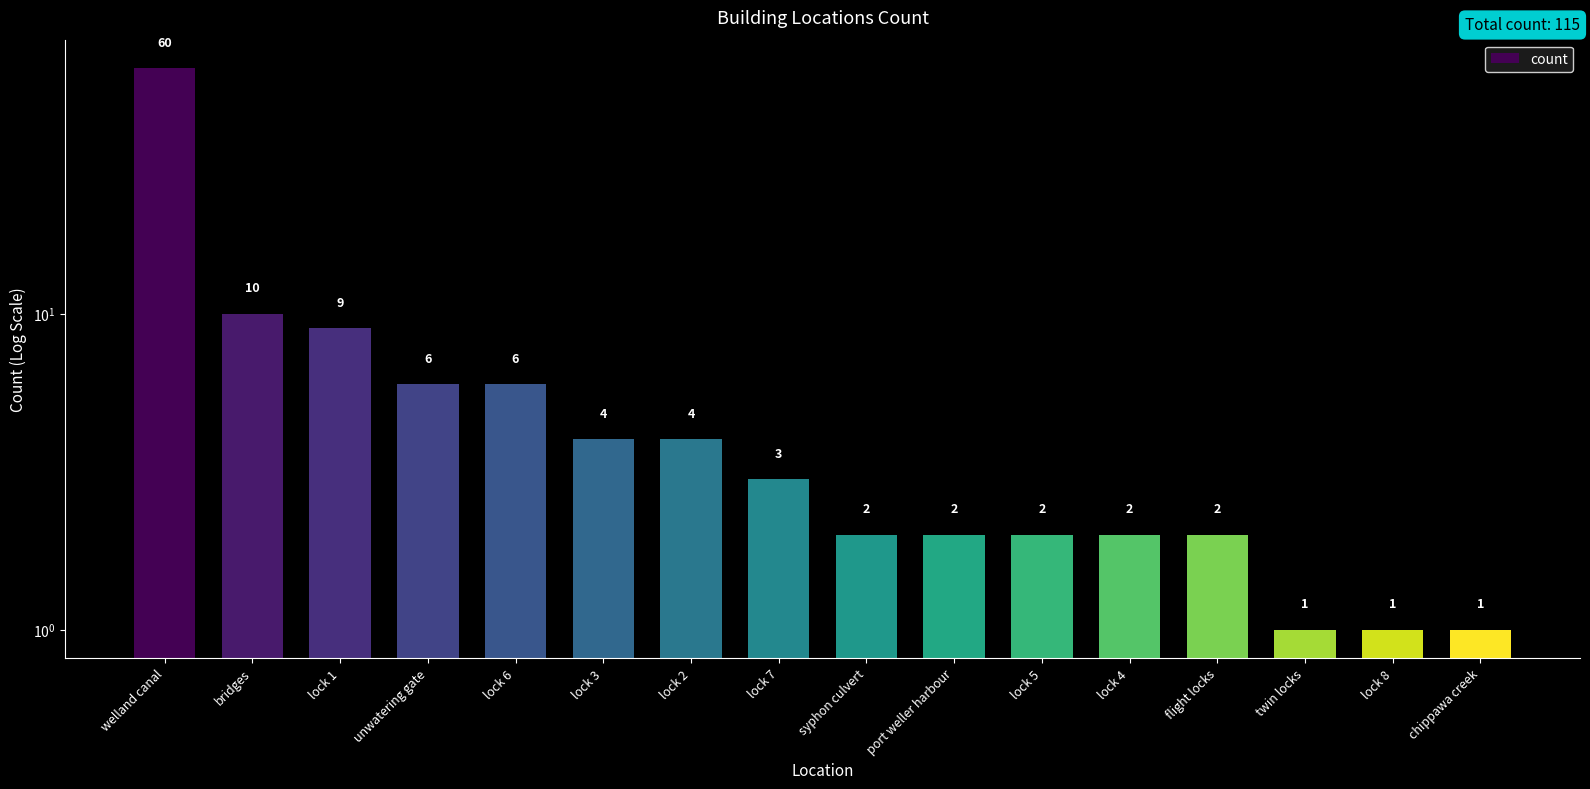

What is the difference between the values at bridges and lock 3?

6